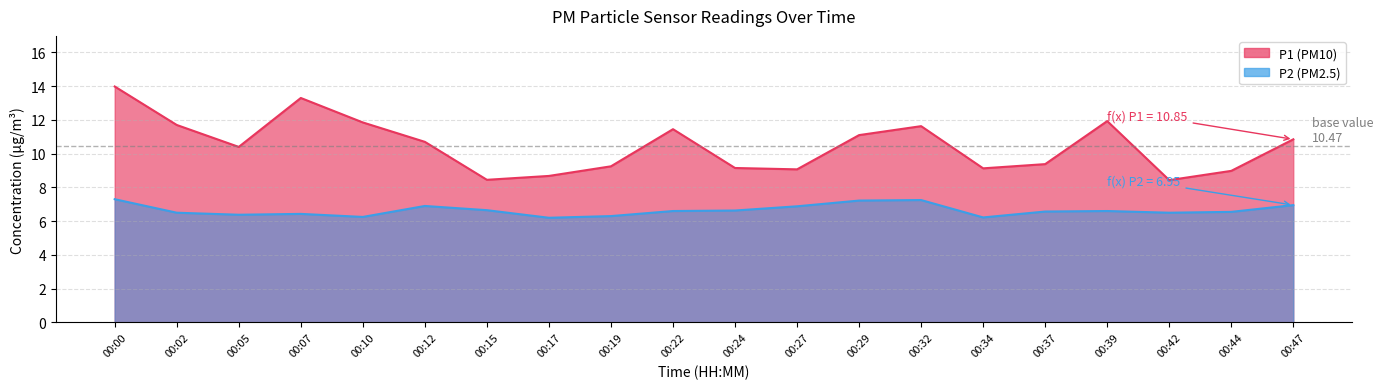

The value of P2 at 00:37 is 11.8. True or false?

False